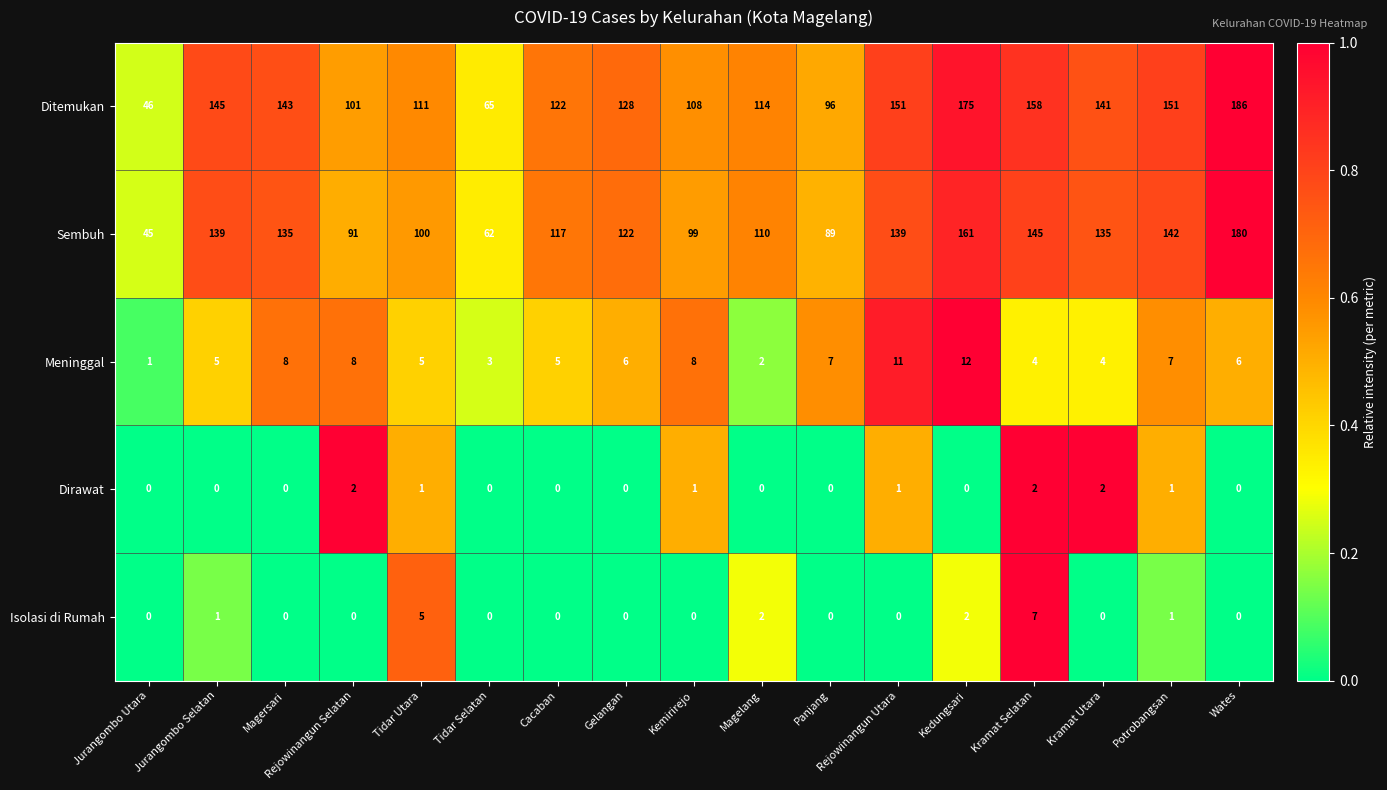

At how many categories does at least one series exceed 0?

17